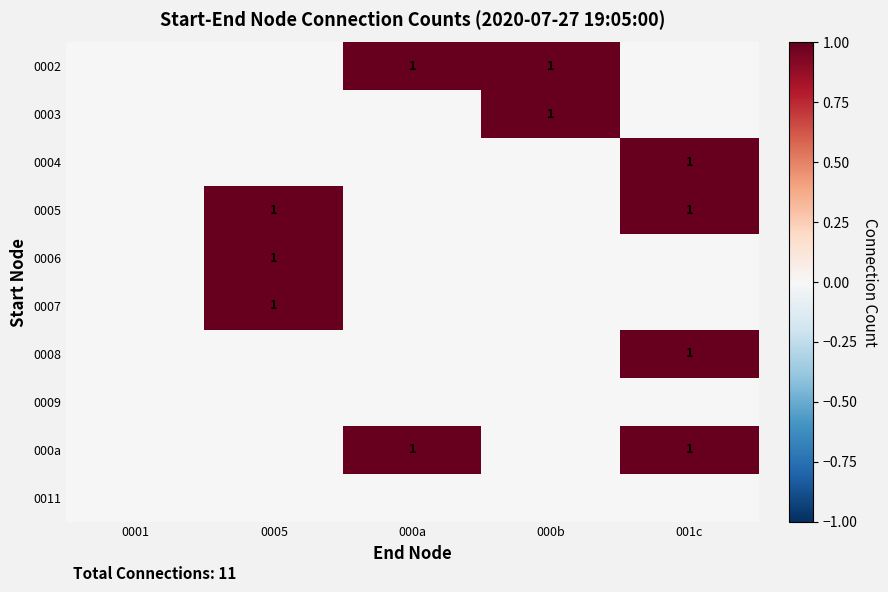

The value of 0005 at 001c is 0. True or false?

False